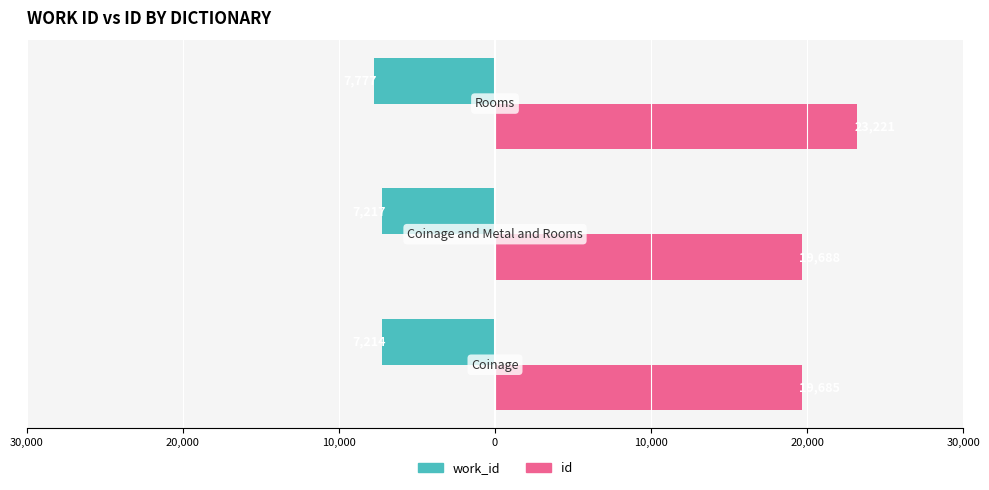

What are all the series names shown in the legend?

work_id, id